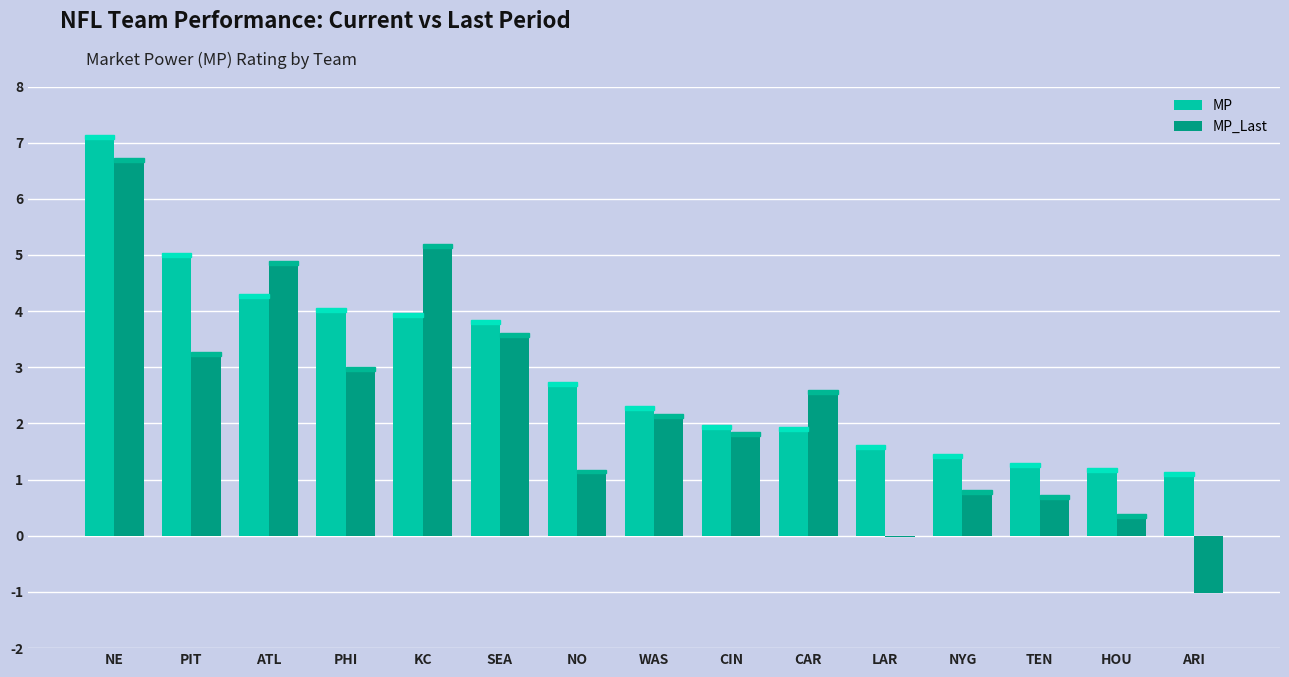

At how many categories does at least one series exceed 0?

15